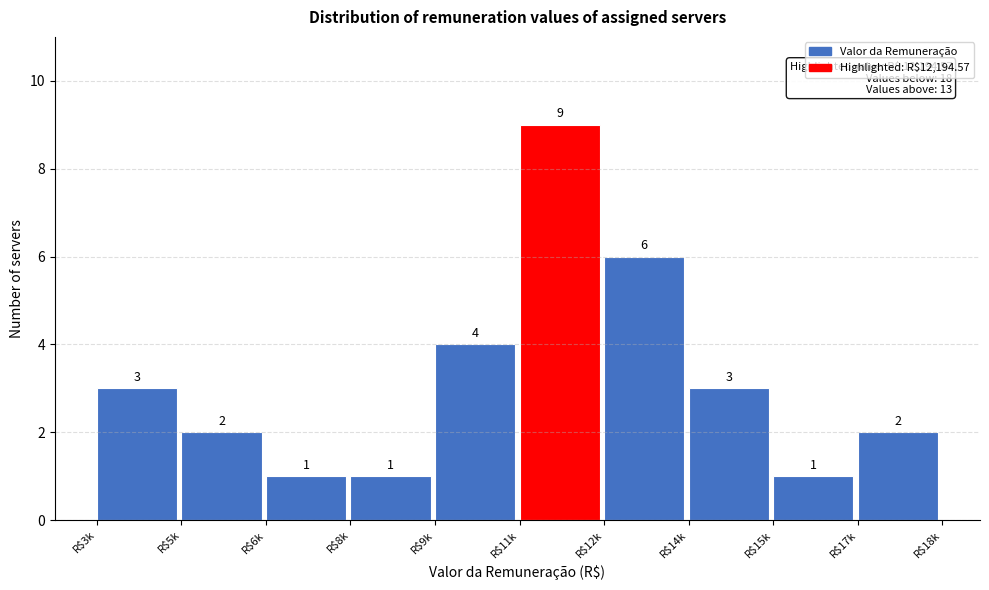

Reading left to right, transcribe all the data shown in this chart.

3	2	1	1	4	9	6	3	1	2